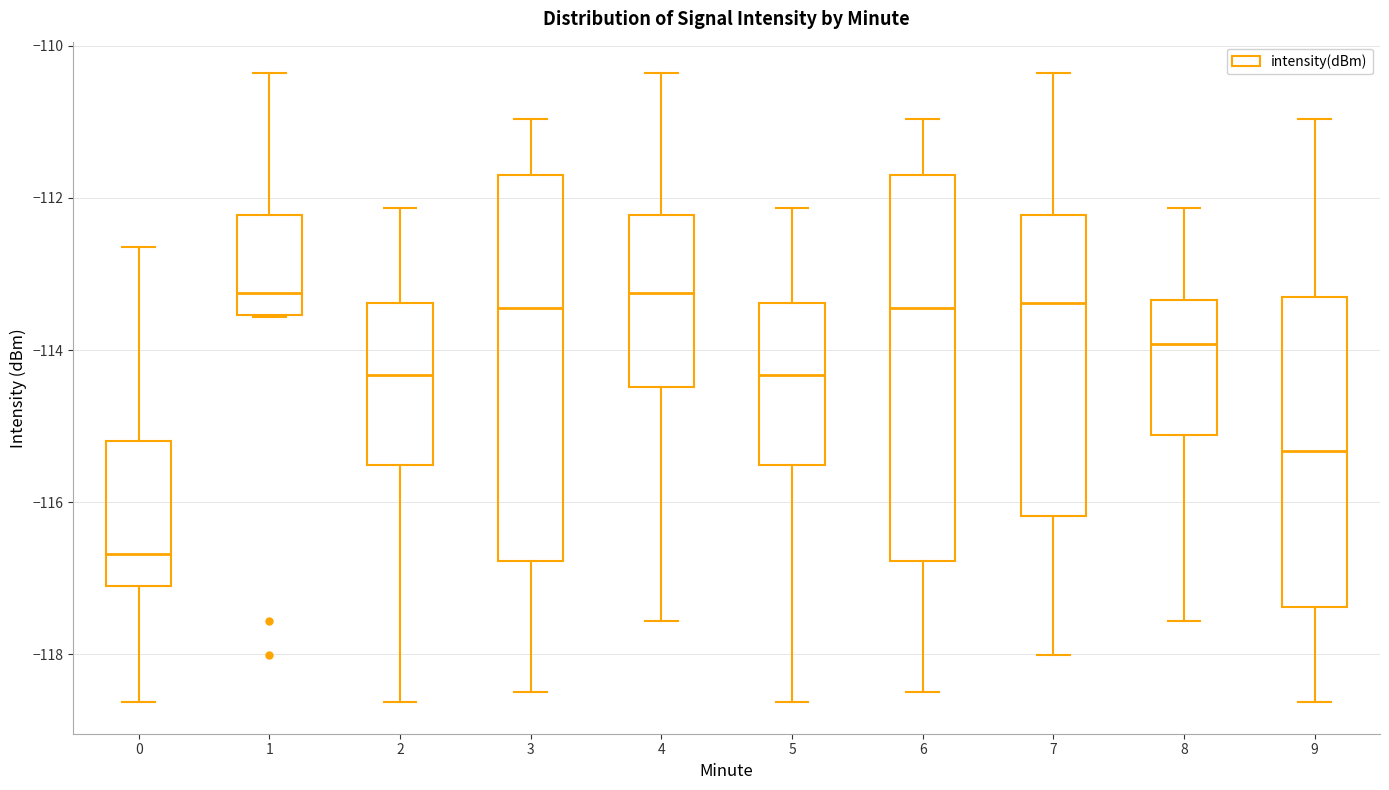

Which box has the lowest median line?

0